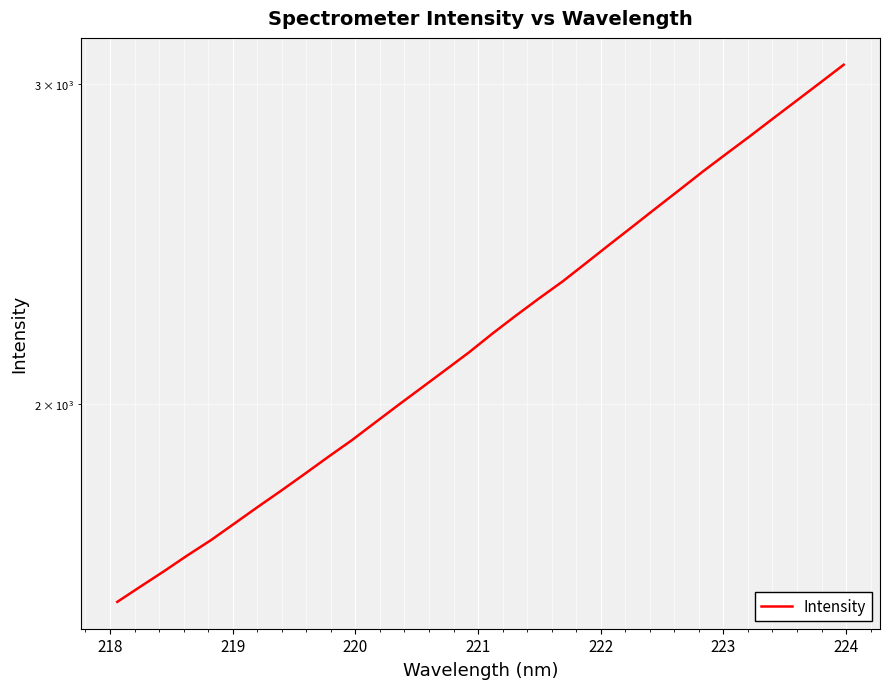

The value at 10 is 3324.8. True or false?

False